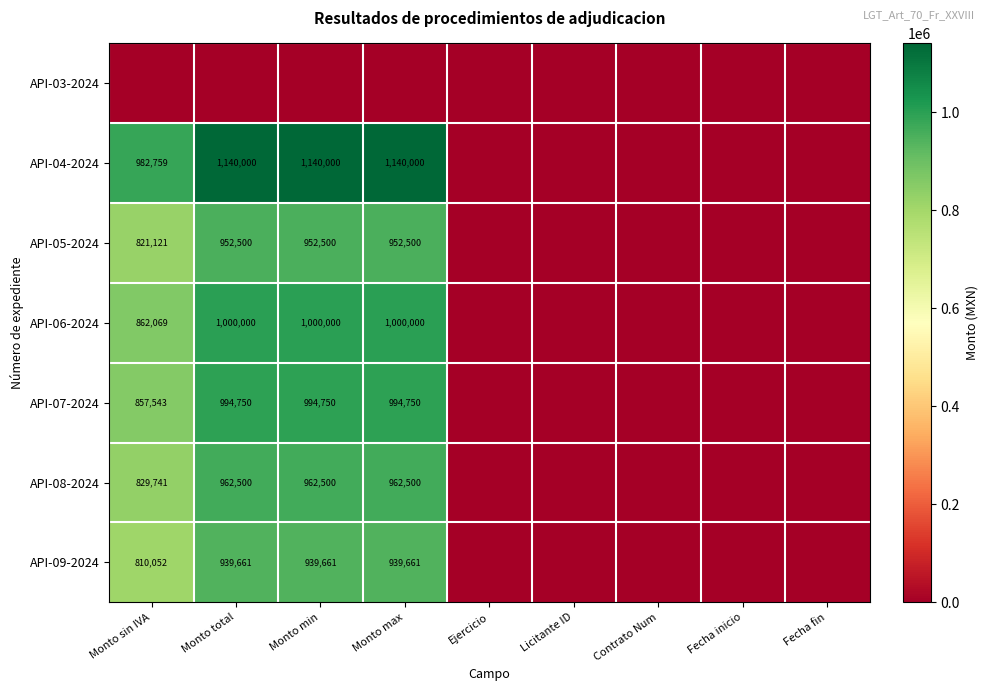

True or false: API-05-2024 has a value of 952500 at Monto min.

True